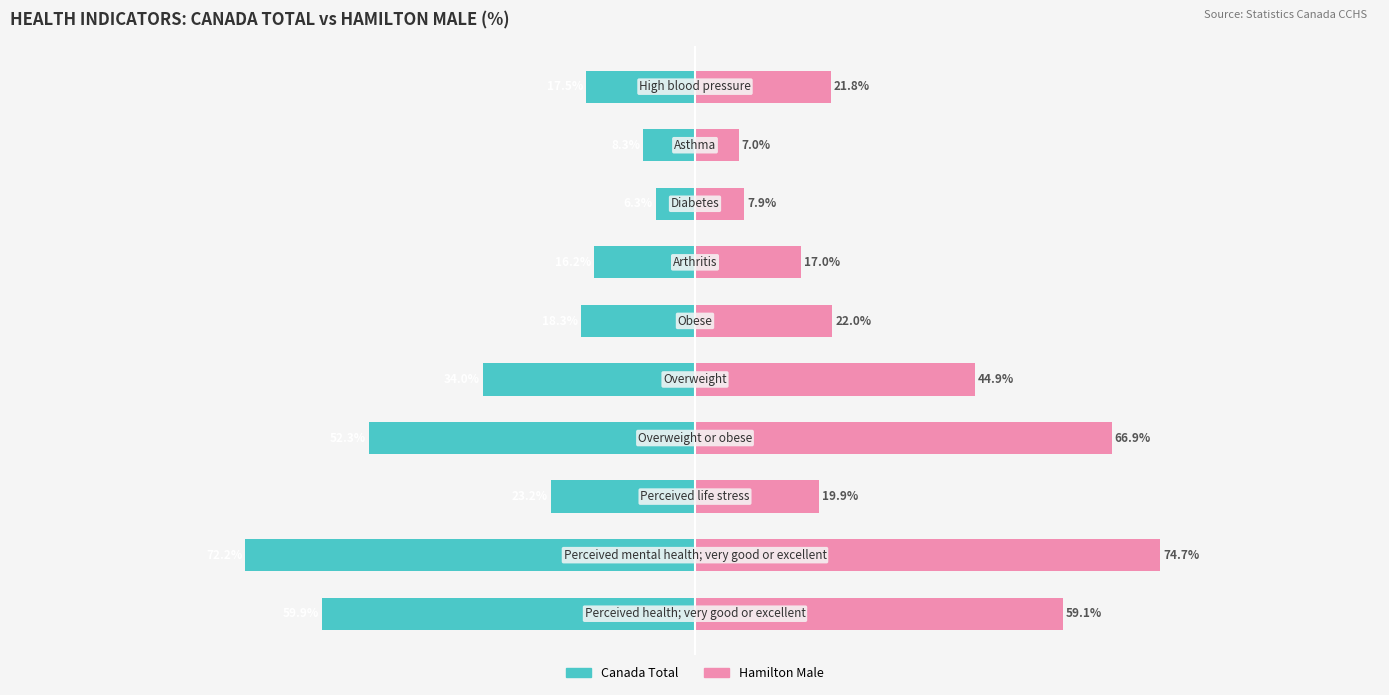

Which series has the largest range (max minus min)?

Hamilton Male